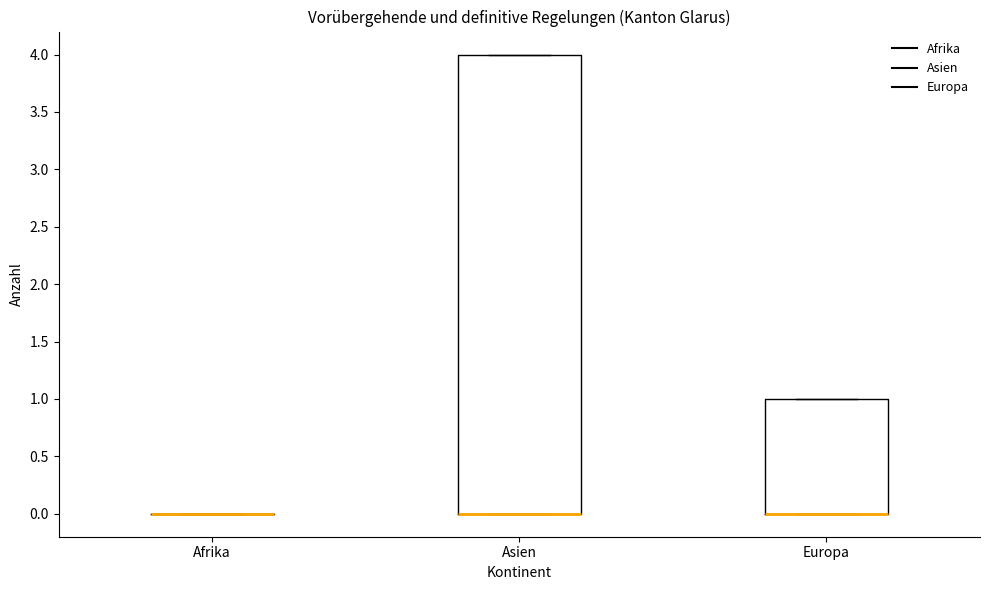

Reading left to right, read every box against the y-axis: the position of its median line, the range the box covers, and the ends of its whiskers. The values are not printed on the chart, so give them approximately, as read against the axis.

Afrika: box collapsed to a line at 0, whiskers 0 to 0
Asien: median 0 (drawn on the box's lower edge), box 0 to 4, whiskers 0 to 4
Europa: median 0 (drawn on the box's lower edge), box 0 to 1, whiskers 0 to 1